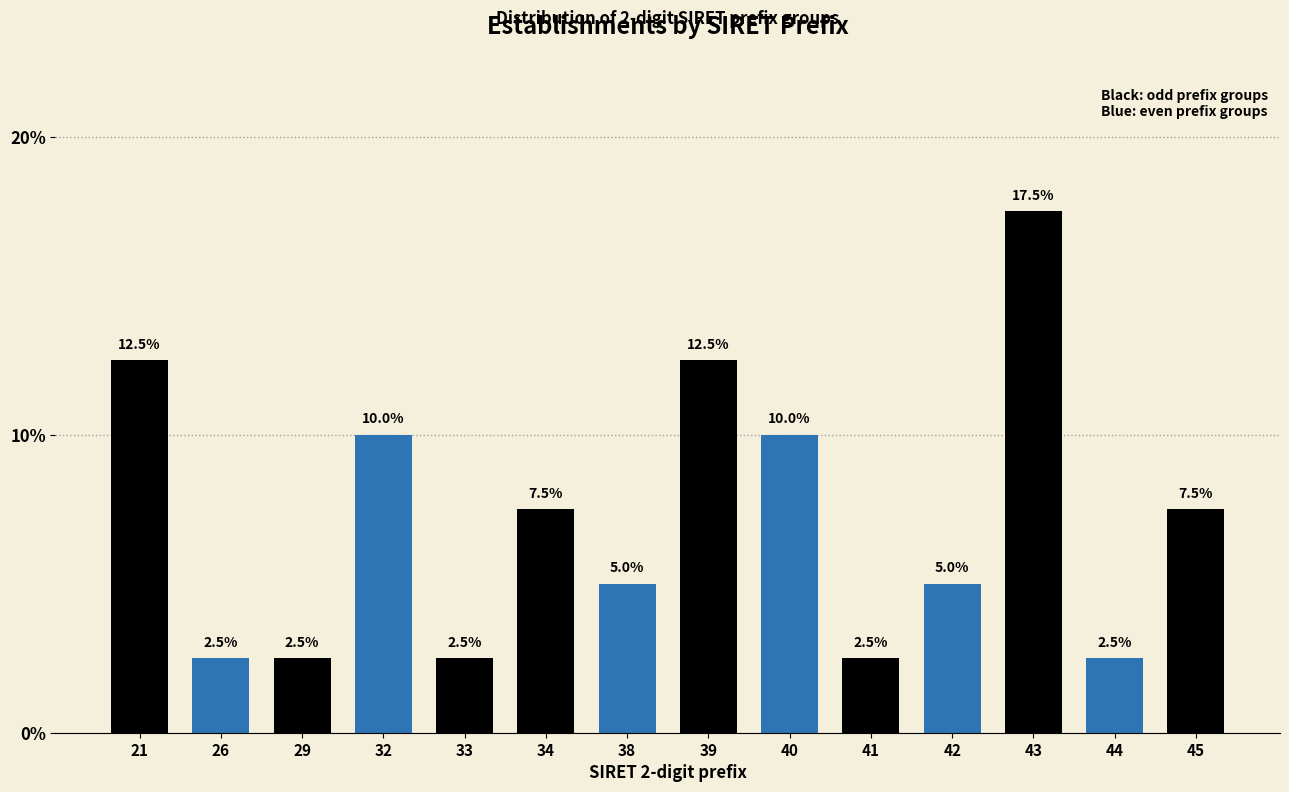

Reading left to right, extract all data points from this chart.

21=12.5	26=2.5	29=2.5	32=10.0	33=2.5	34=7.5	38=5.0	39=12.5	40=10.0	41=2.5	42=5.0	43=17.5	44=2.5	45=7.5